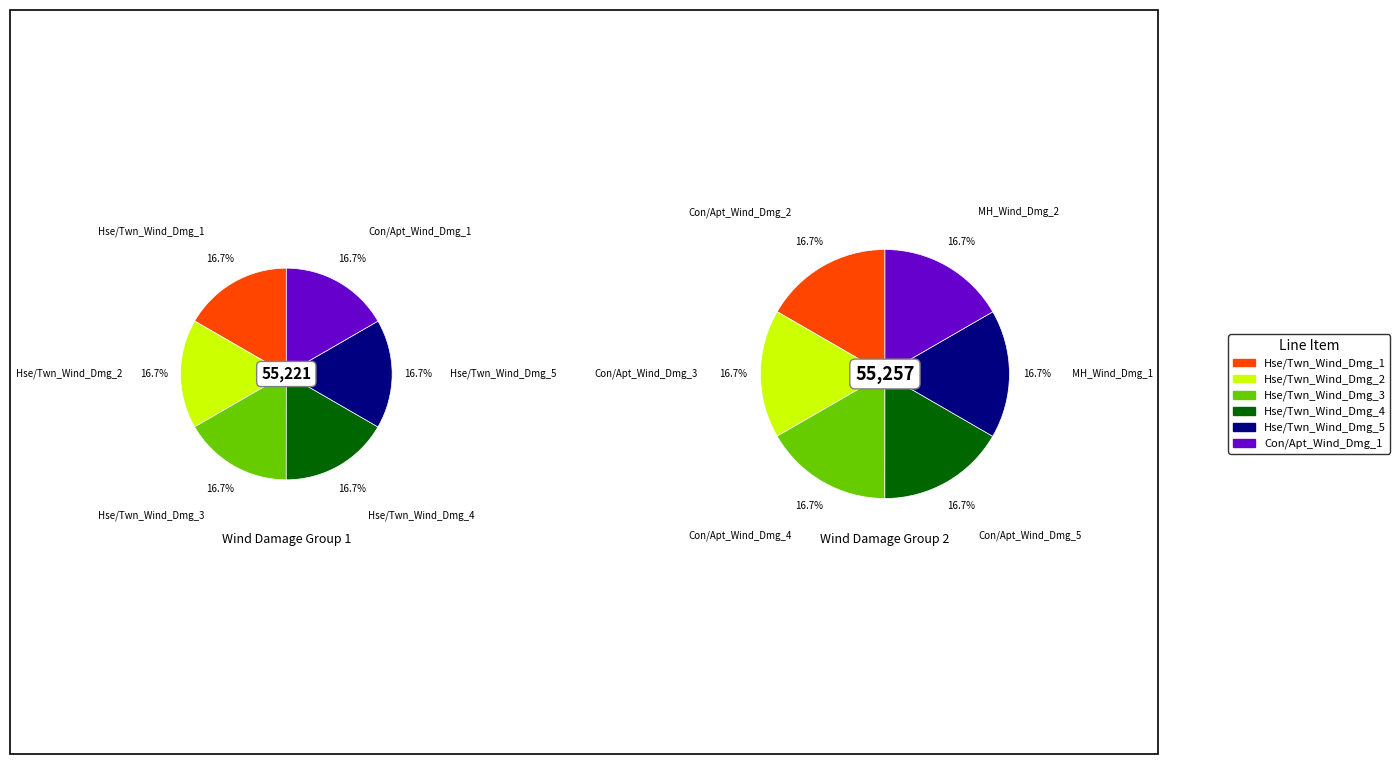

How many slices are in this pie chart?

12